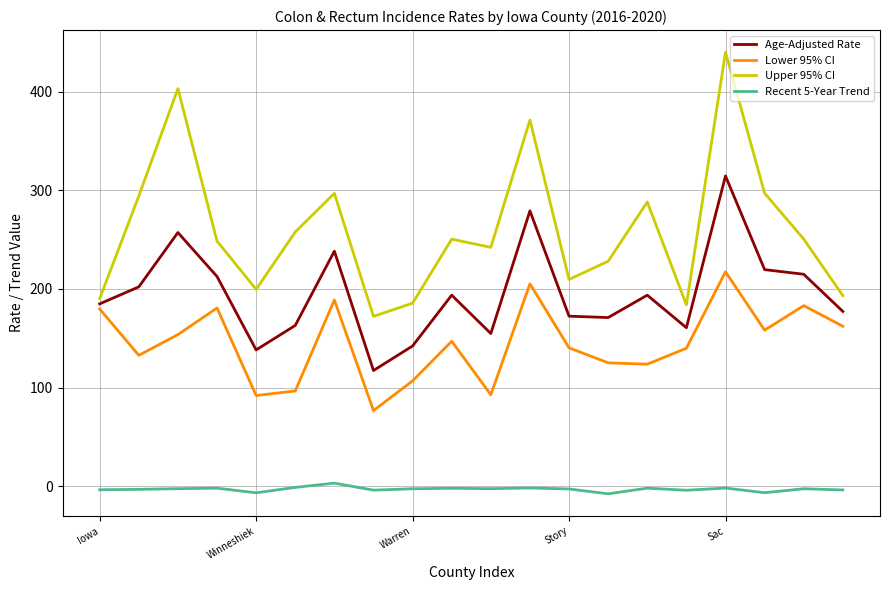

Which series has the largest range (max minus min)?

Upper 95% CI